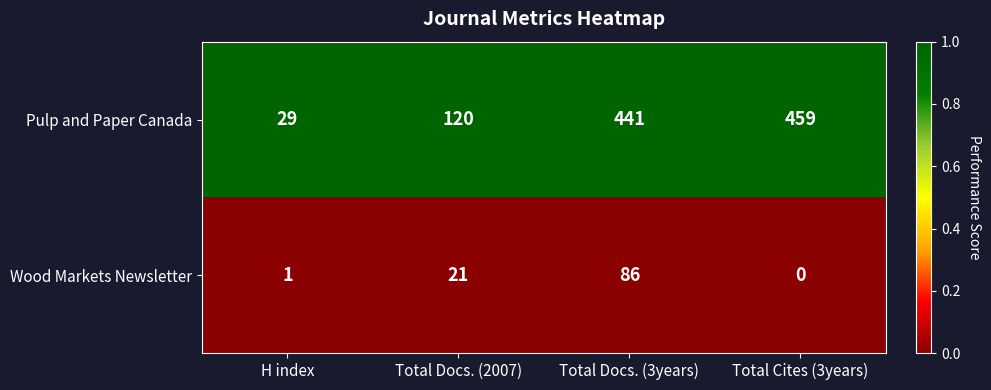

List the series in order of their overall mean, lowest first.

Wood Markets Newsletter, Pulp and Paper Canada